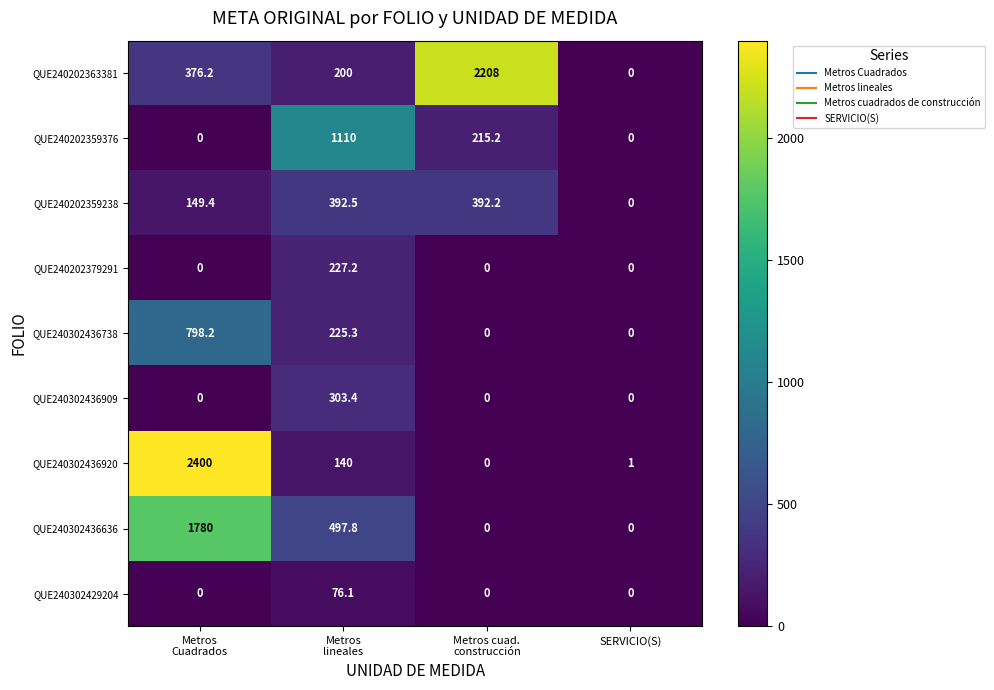

What is the difference between the maximum and minimum values in the QUE240202379291 series?

227.2